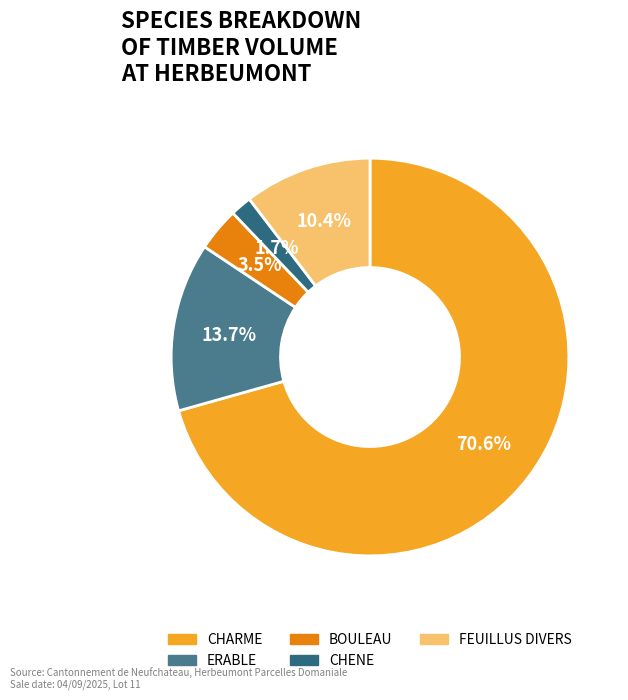

Which category has the smallest portion of the pie?

CHENE